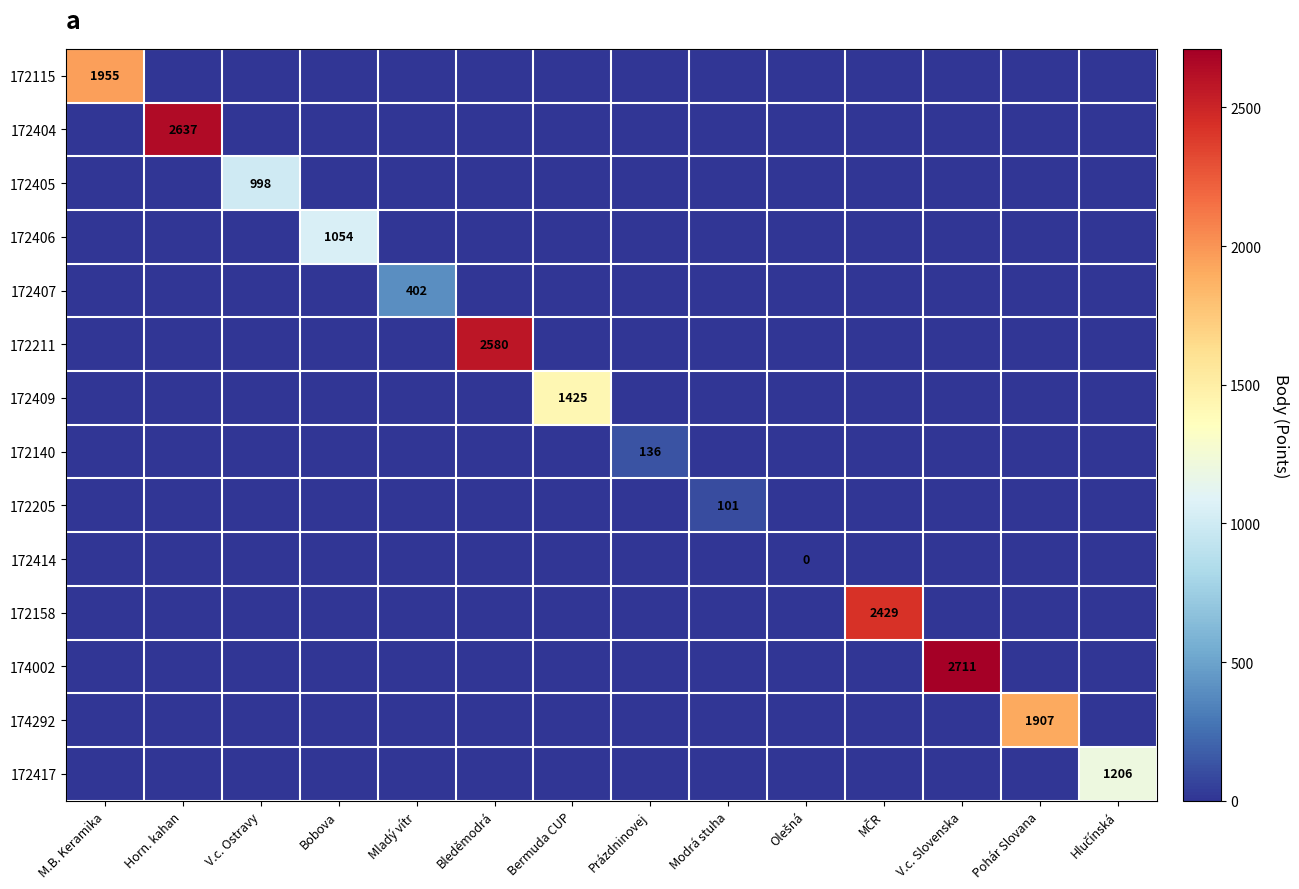

The 172409 series shows 1425 at Bermuda CUP. True or false?

True